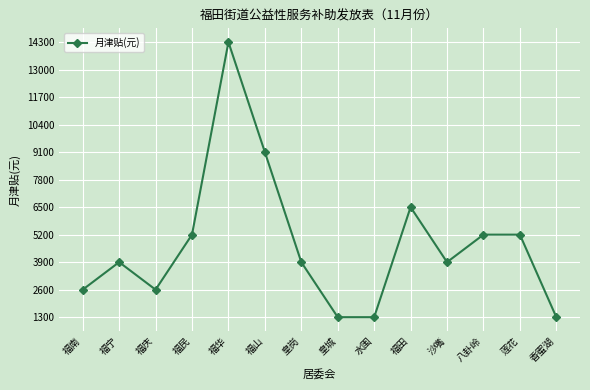

What is the change in value from 皇岗 to 水围?

-2600